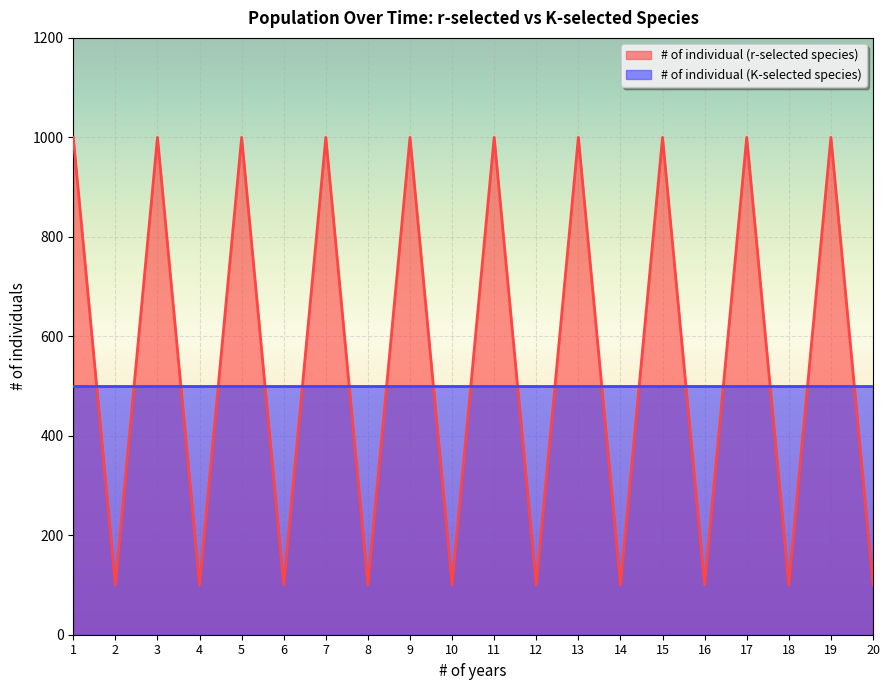

At 4, list the series in order from largest to smallest.

# of individual (K-selected species), # of individual (r-selected species)